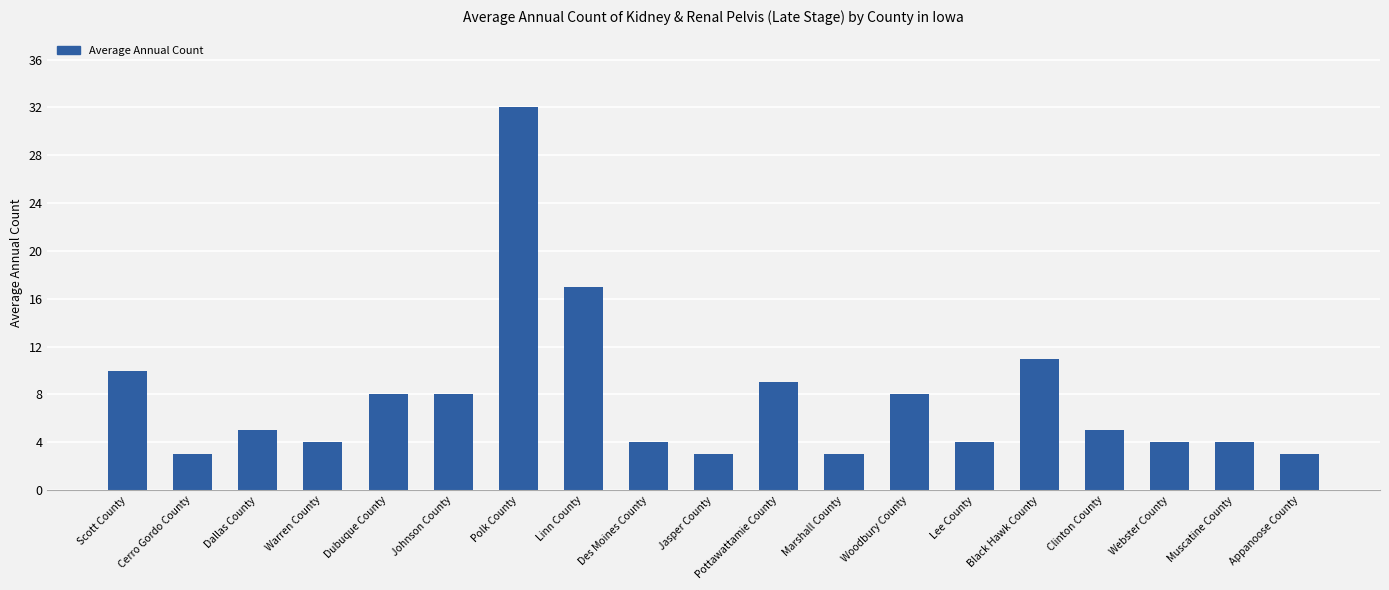

Reading left to right, transcribe all the data shown in this chart.

Scott County=10	Cerro Gordo County=3	Dallas County=5	Warren County=4	Dubuque County=8	Johnson County=8	Polk County=32	Linn County=17	Des Moines County=4	Jasper County=3	Pottawattamie County=9	Marshall County=3	Woodbury County=8	Lee County=4	Black Hawk County=11	Clinton County=5	Webster County=4	Muscatine County=4	Appanoose County=3